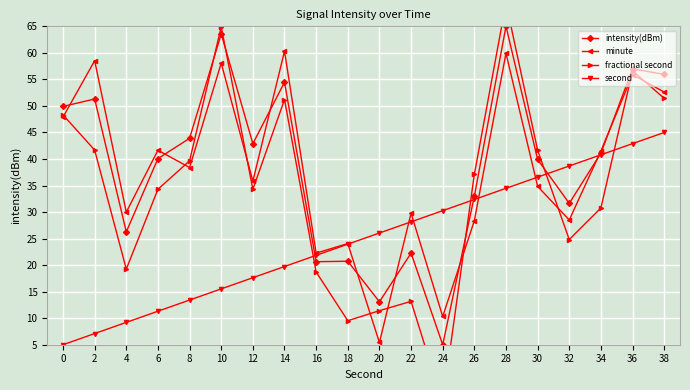

At 32, list the series in order from largest to smallest.

second, intensity(dBm), minute, fractional second